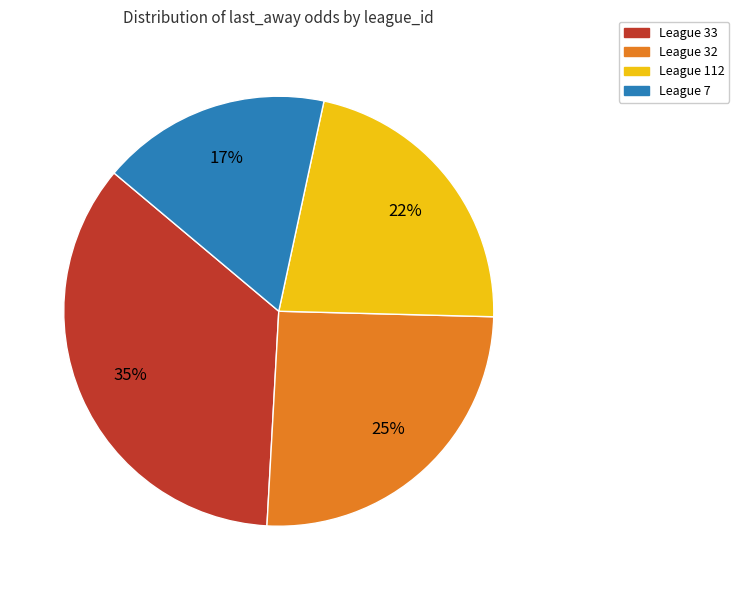

Rank the categories by value from highest to lowest.

League 33, League 32, League 112, League 7